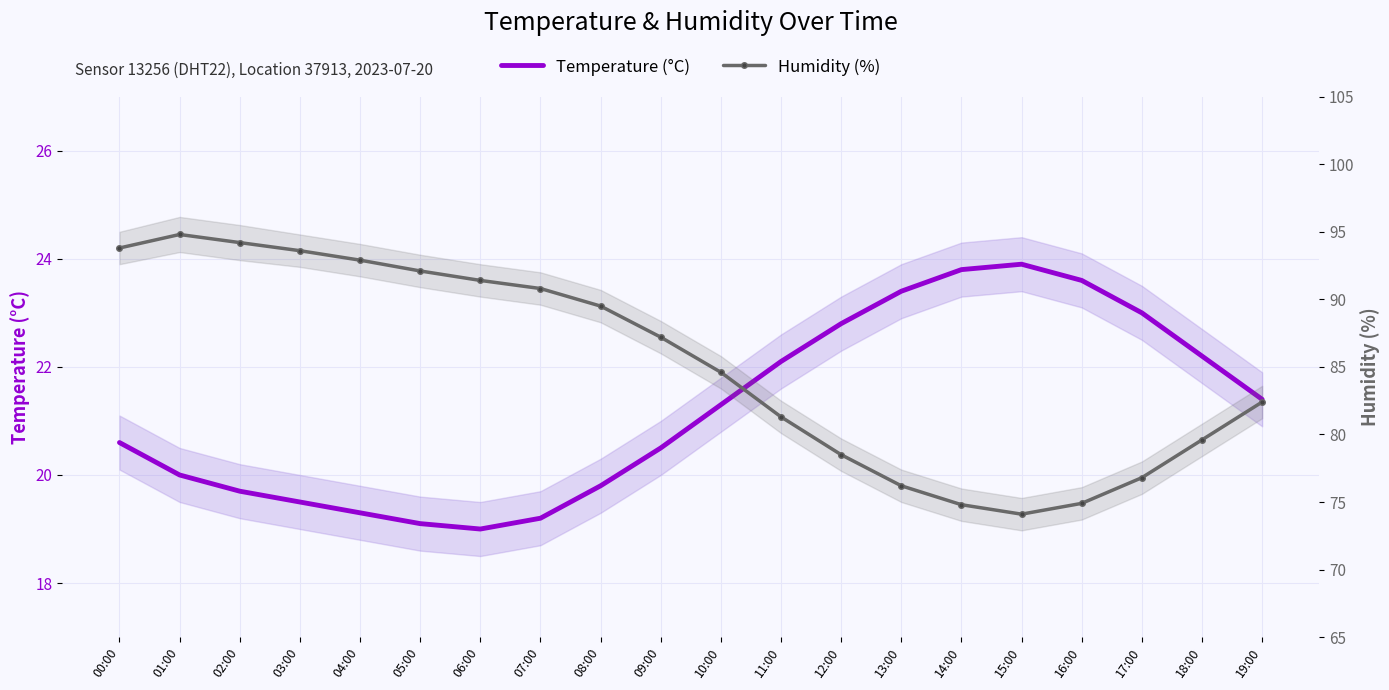

Is it true that Temperature (°C) equals 23.6 at 16:00?

True